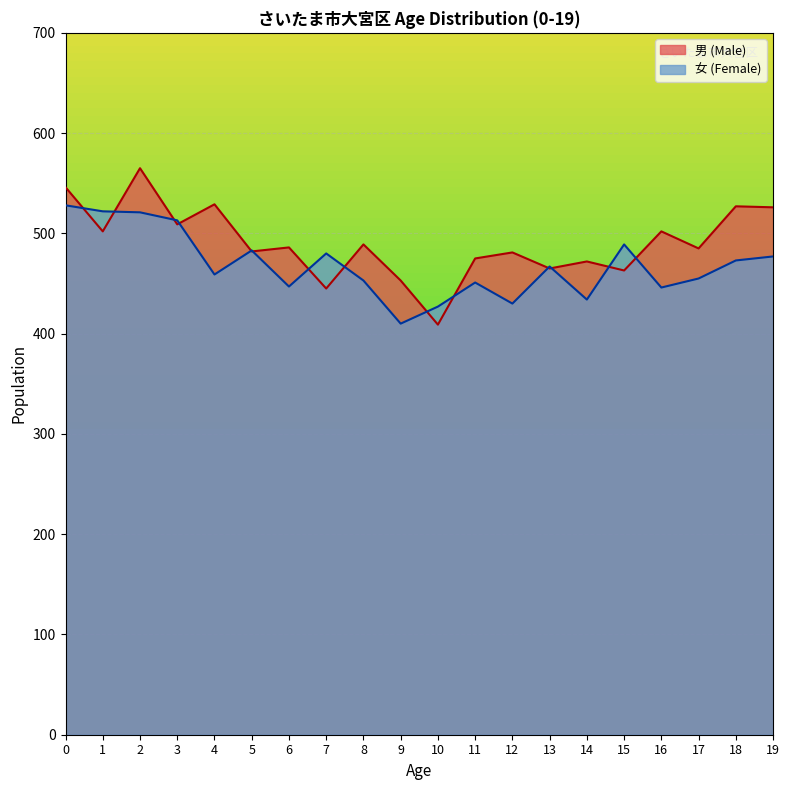

Which series has the largest total across all categories?

男 (Male)